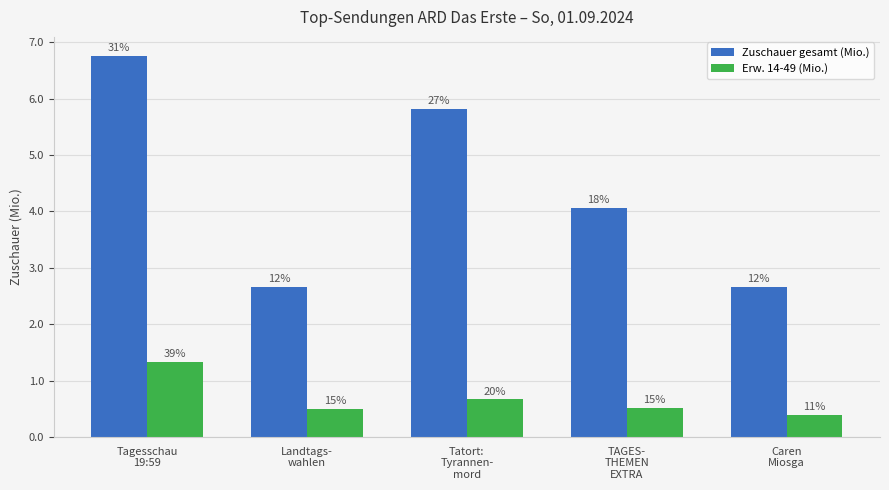

Is the value of Zuschauer gesamt (Mio.) at Landtags-
wahlen greater than the value of Erw. 14-49 (Mio.) at Tagesschau
19:59?

Yes